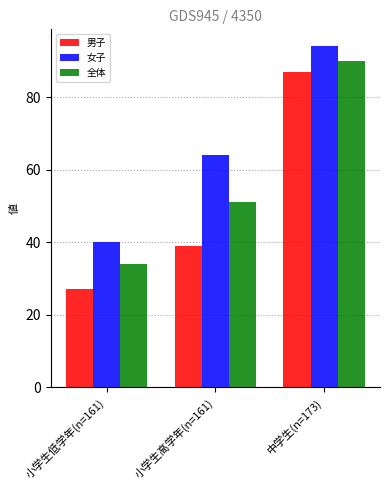

List the series in order of their overall mean, highest first.

女子, 全体, 男子